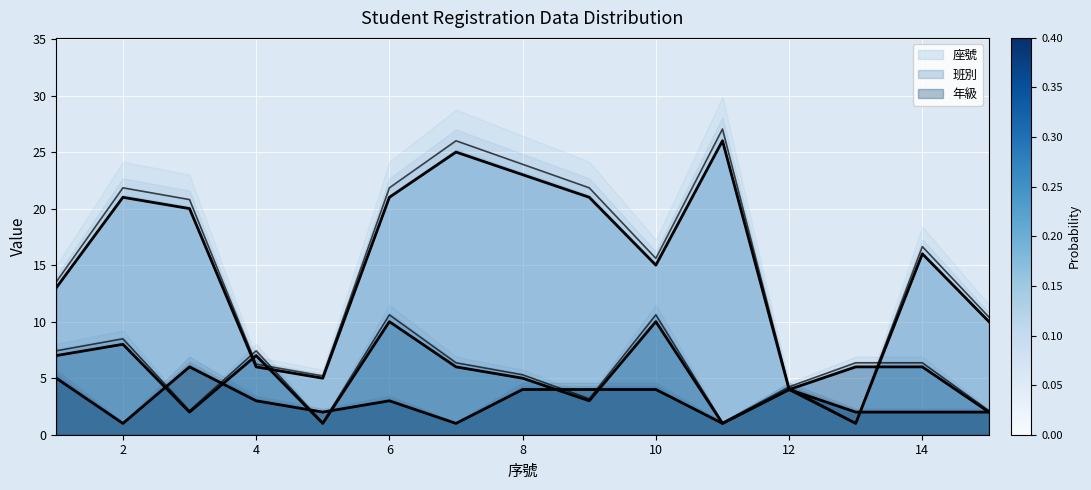

Where does the 座號 series first go above 16?

2